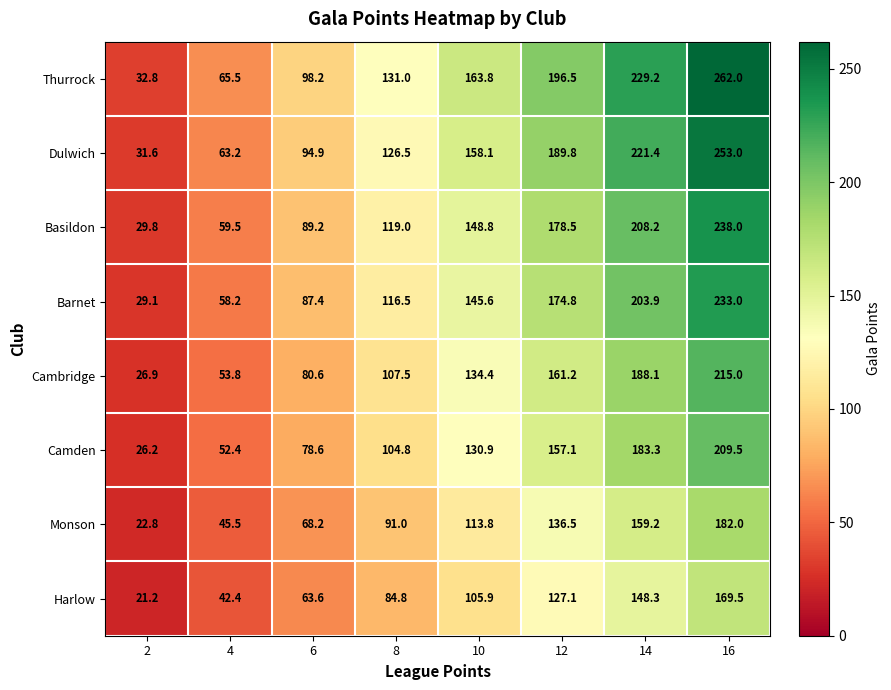

Which series has the largest range (max minus min)?

Thurrock